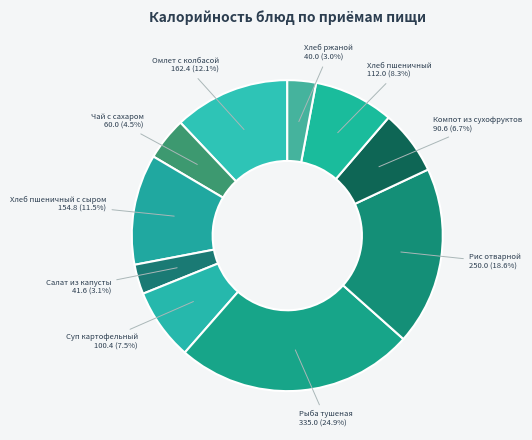

How many slices are in this pie chart?

10